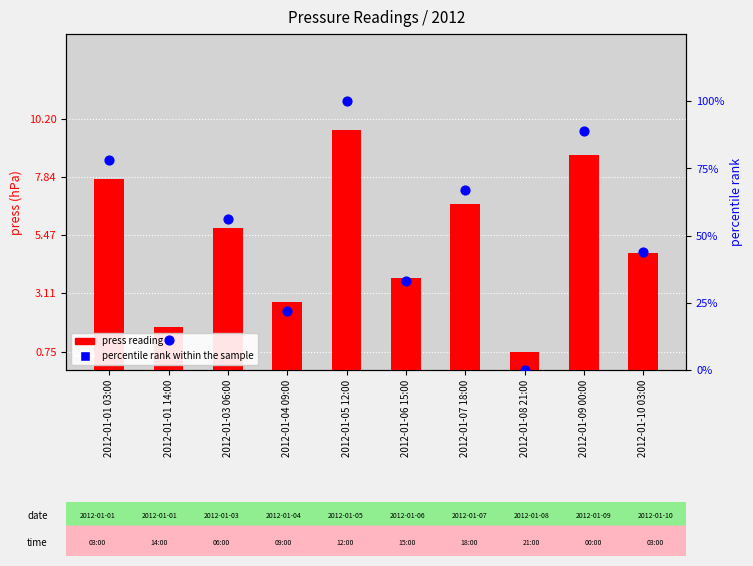

What is the total value across all series at 2012-01-08 21:00?

0.8